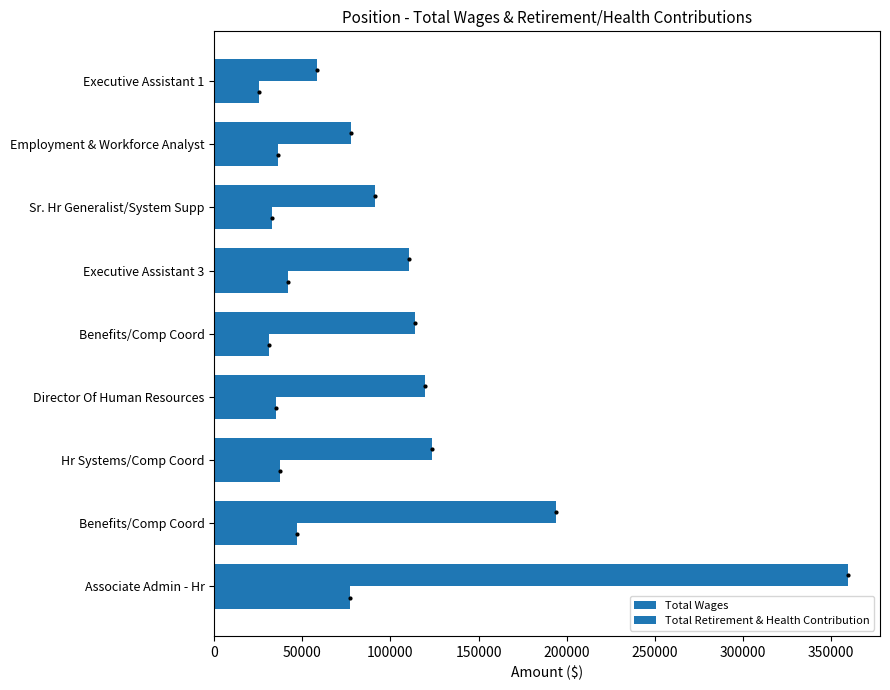

Which series has the widest spread of values?

Total Wages